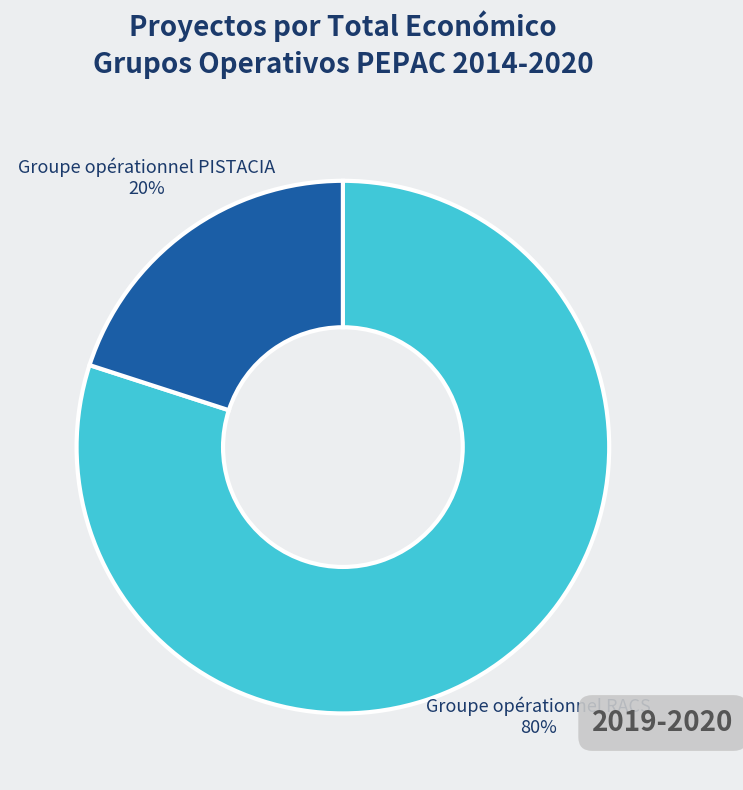

To the nearest percent, what is the average slice percentage?

50%